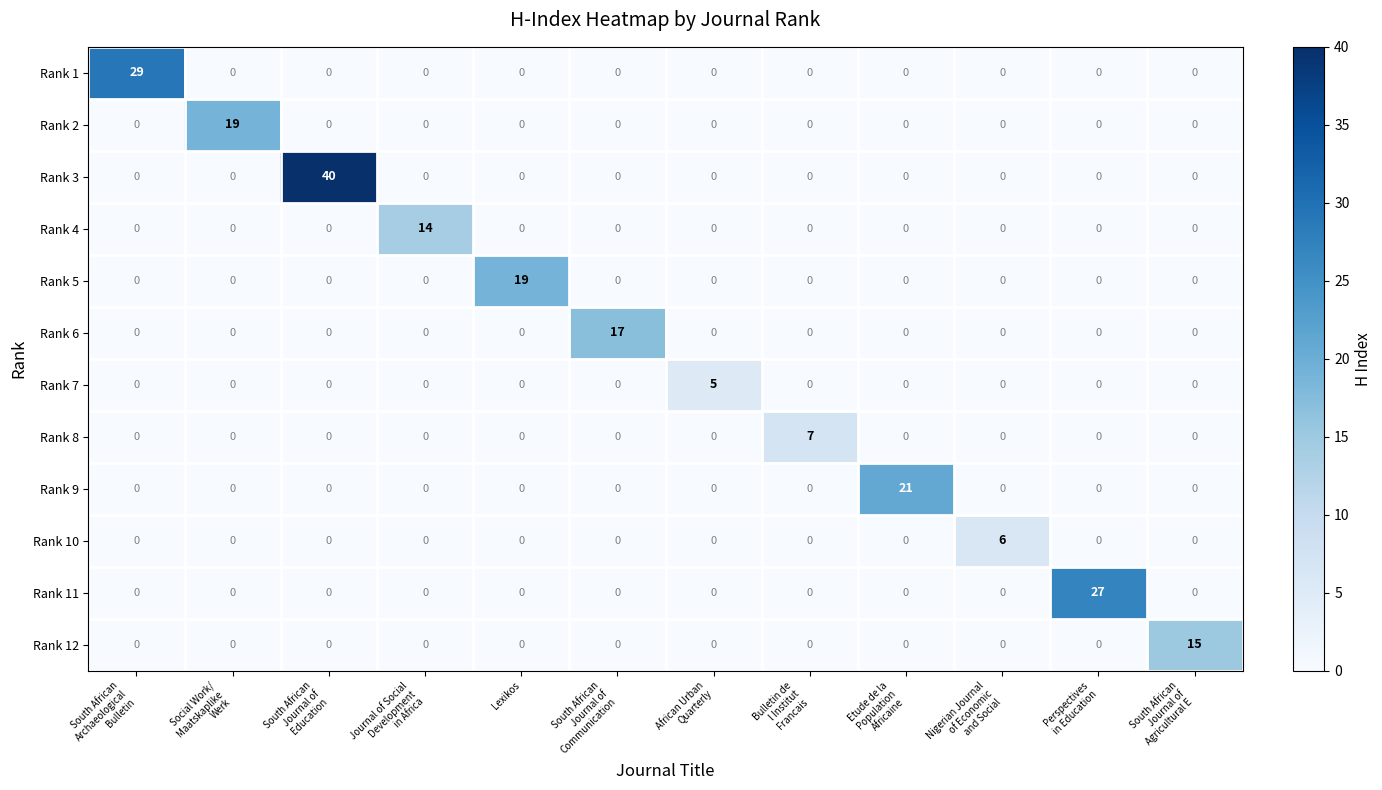

What is the maximum value shown in the chart?

40